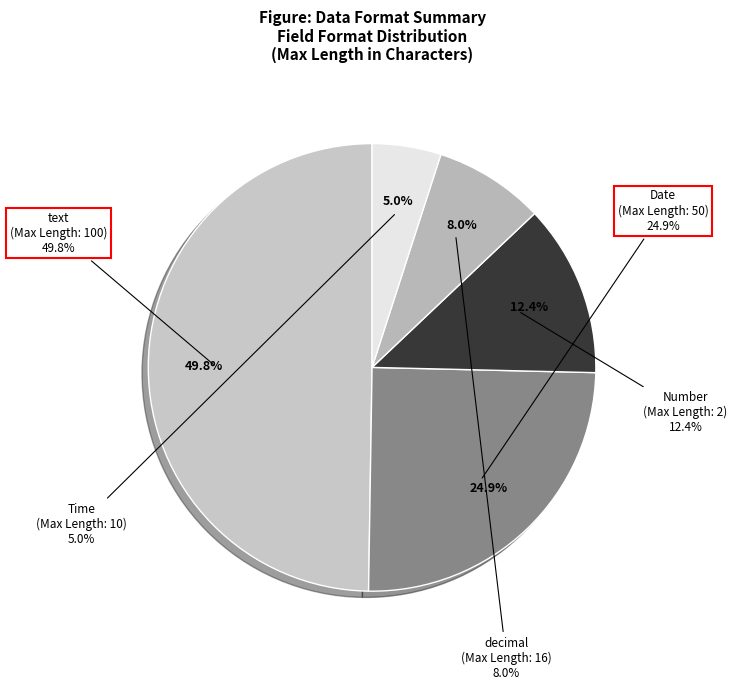

Rank the categories by value from lowest to highest.

Time ( HH:SS ), decimal, Number, Date ( DD MMM YYYY ), text